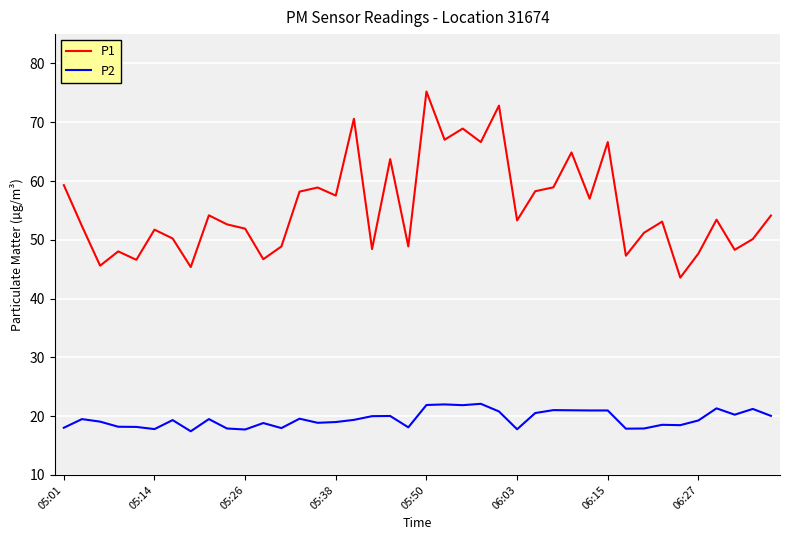

Which series has the widest spread of values?

P1